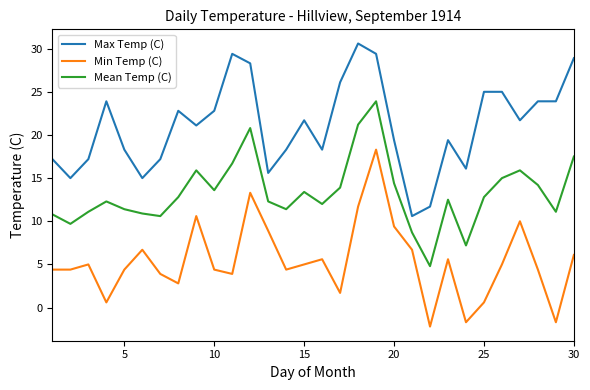

What is the maximum value for Min Temp (C)?

18.3